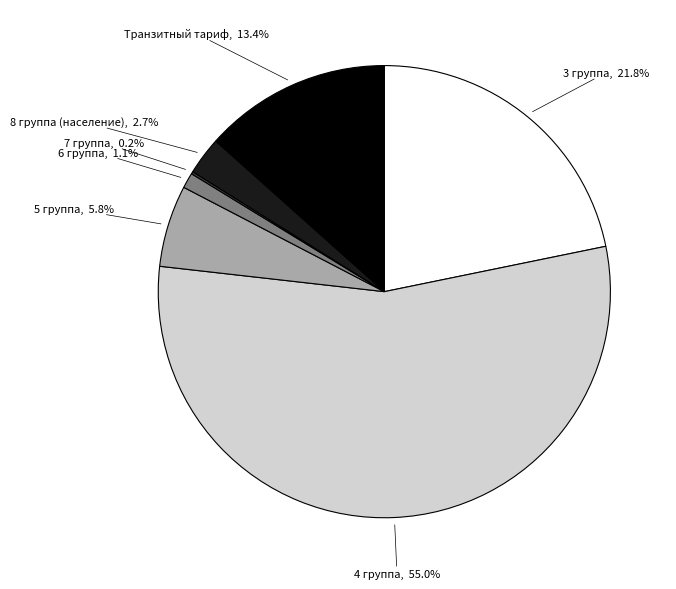

Do 6 группа and 5 группа together represent more than half of the pie?

No